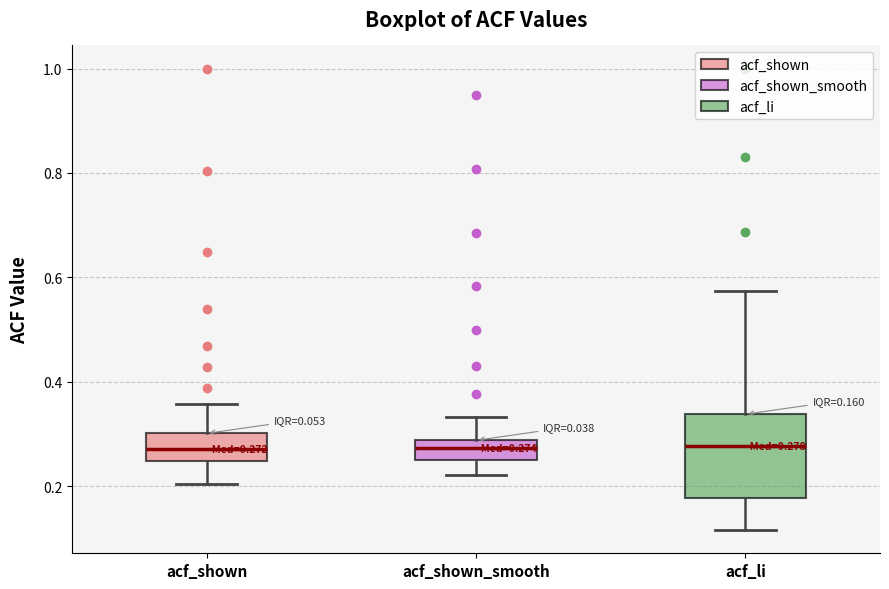

Which box is the tallest, from its lower edge to its upper edge?

acf_li